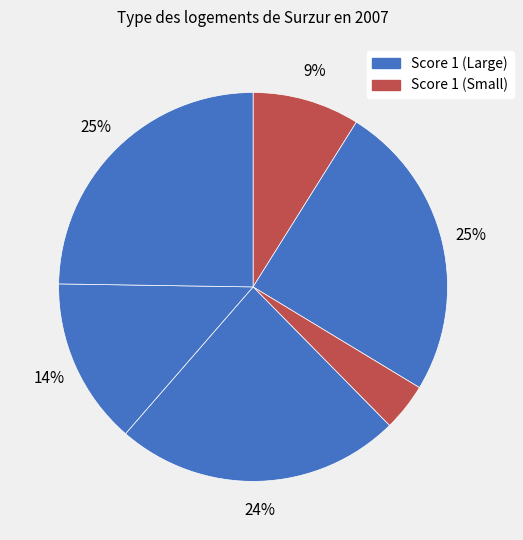

To the nearest percent, what is the average slice percentage?

17%